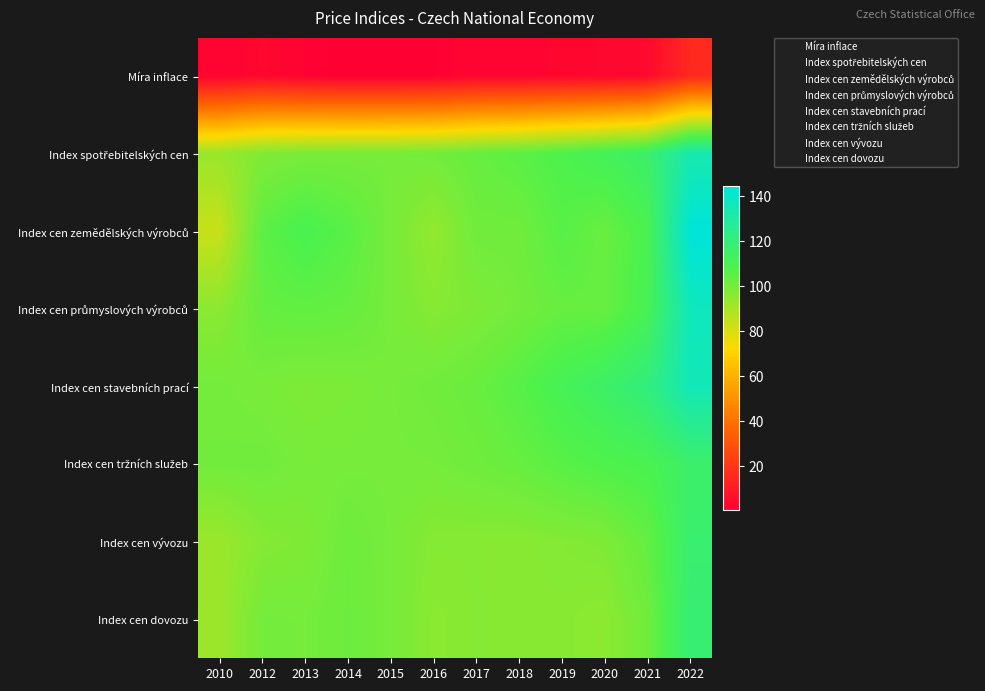

Which category has the lowest value across all series?

2010